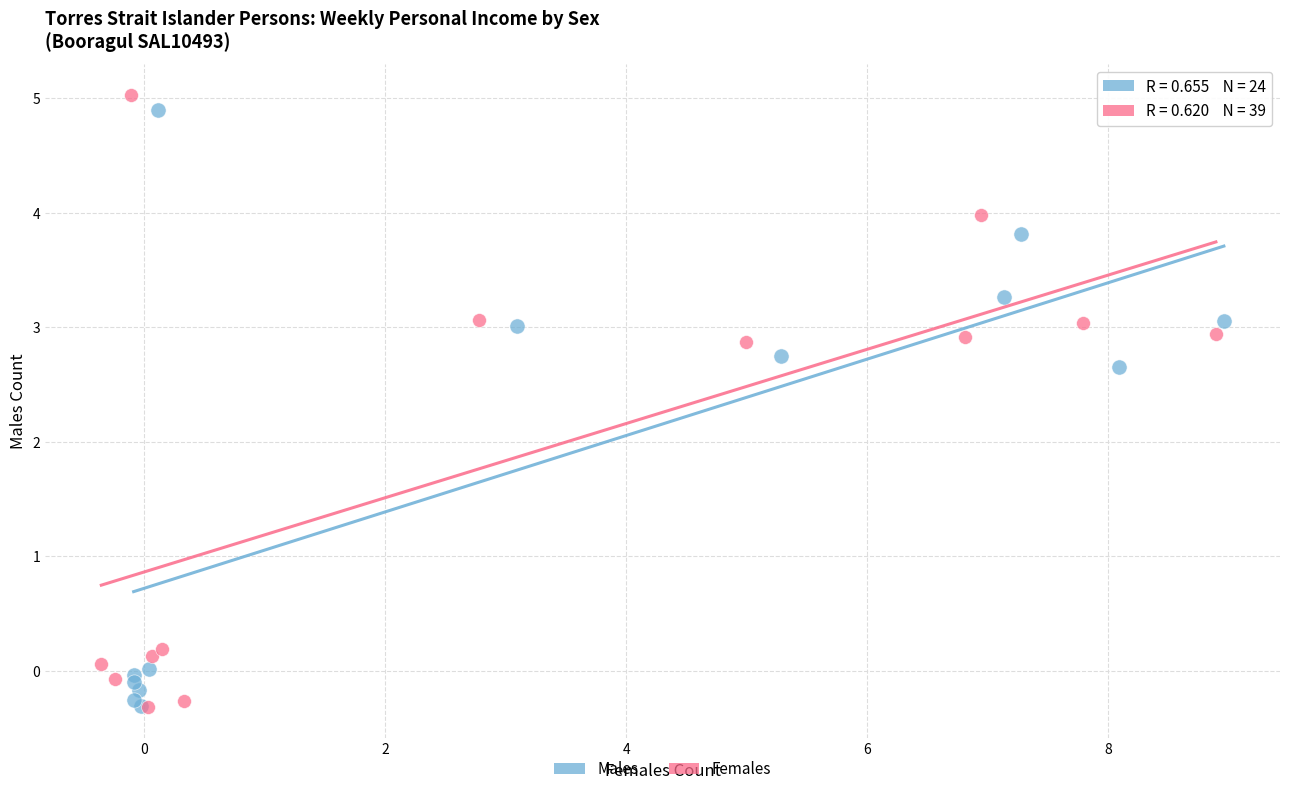

Which series has the widest spread of Y values?

Females